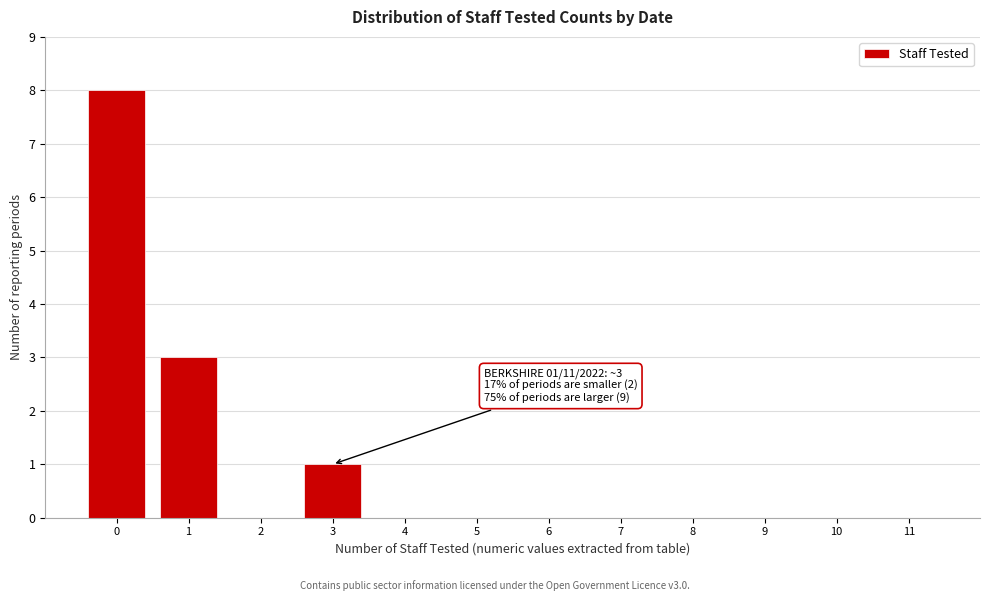

Reading left to right, extract all data points from this chart.

0=8	1=3	2=0	3=1	4=0	5=0	6=0	7=0	8=0	9=0	10=0	11=0